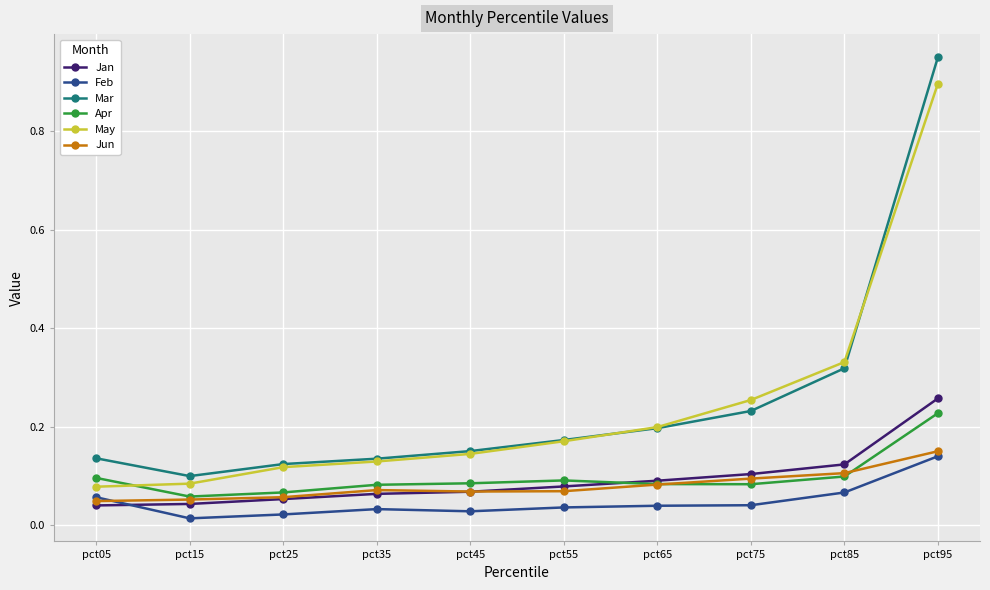

Which category has the highest value in the Jan series?

pct95